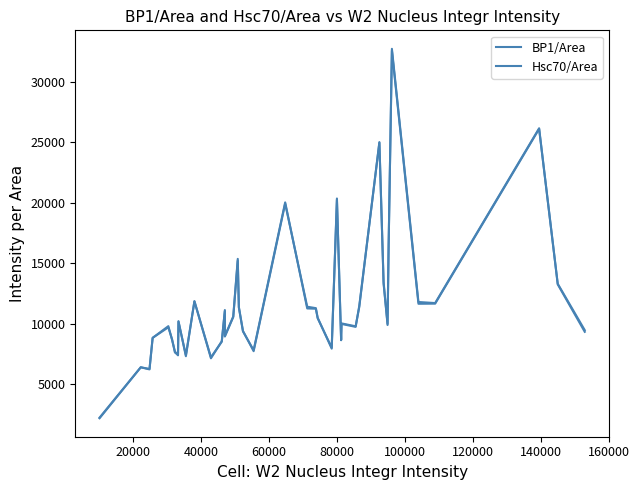

Is this an area chart (filled region under the line)?

No